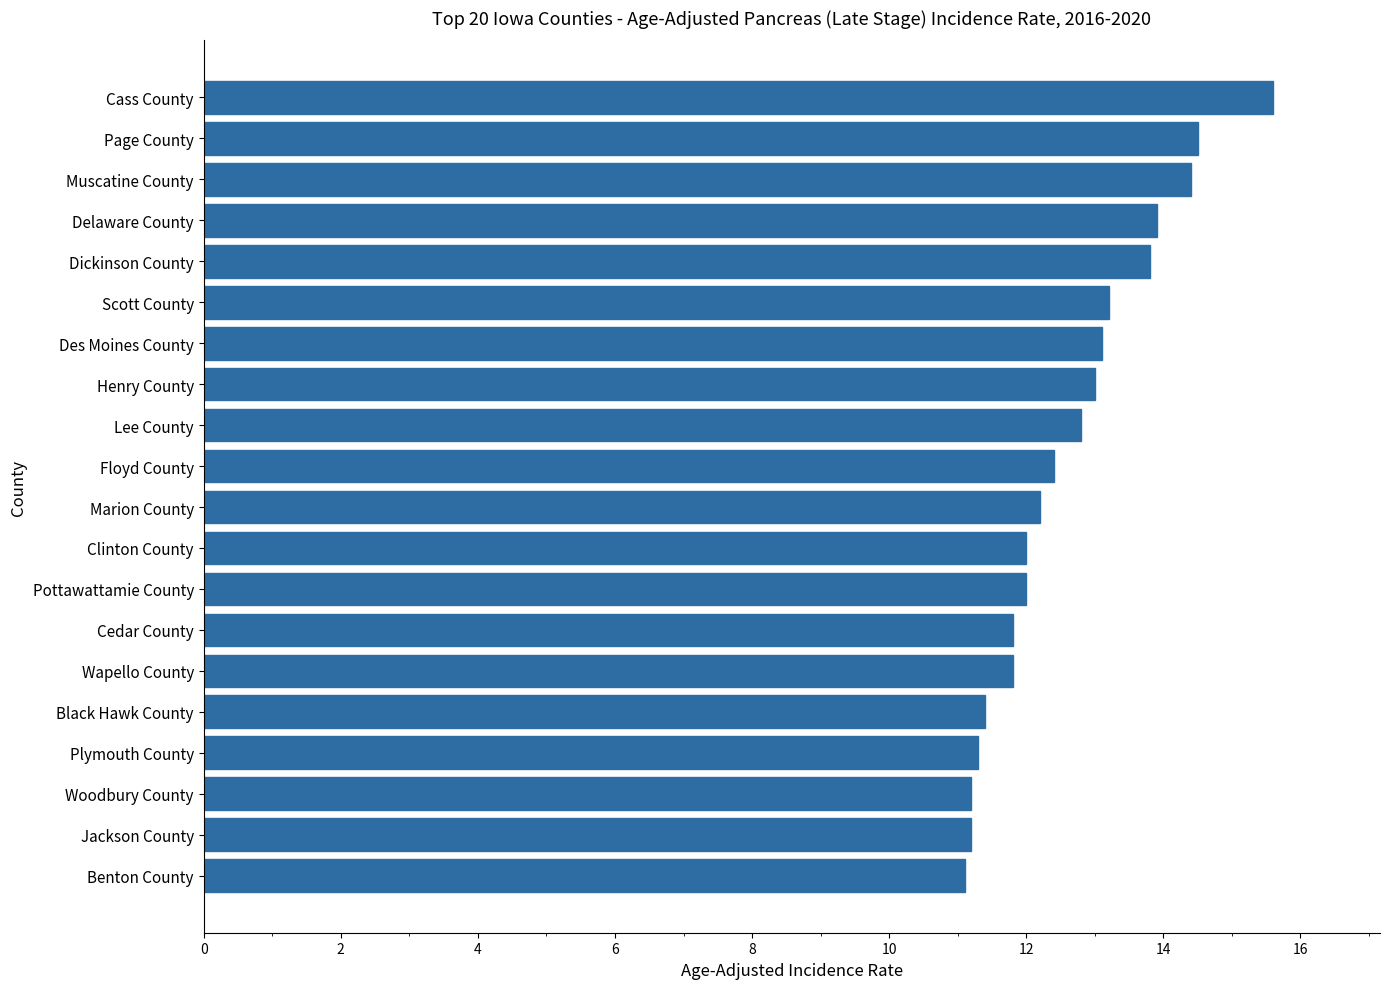

What is the sum of all values?

252.7